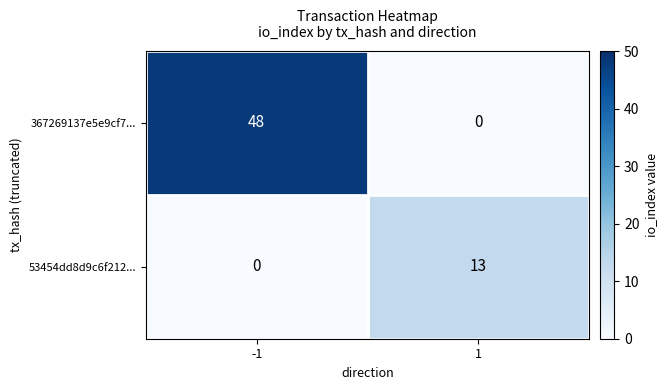

How many distinct data groups are displayed?

2